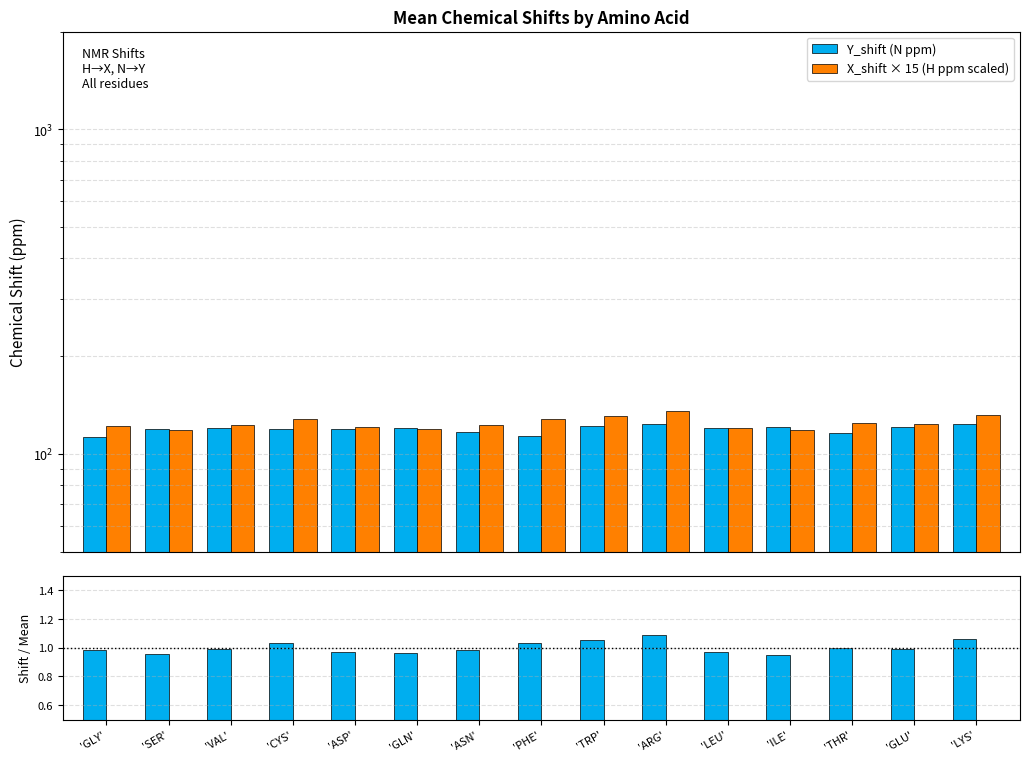

At which category is the sum across all series the highest?

'ARG'